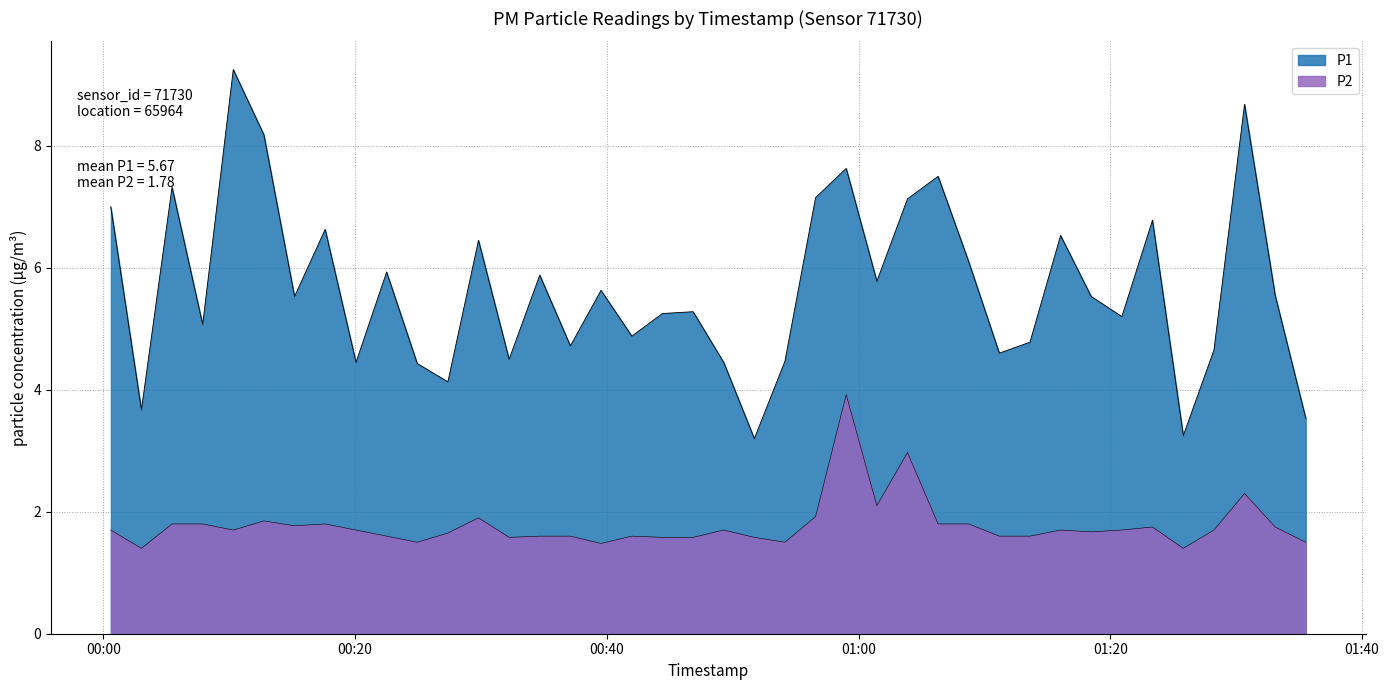

At how many categories does at least one series exceed 5?

25